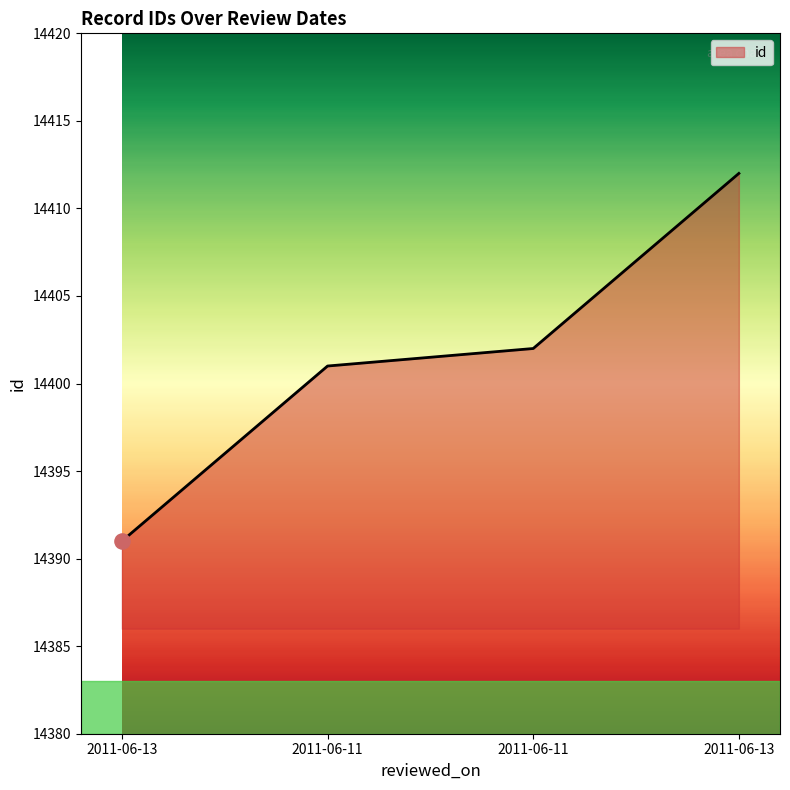

How many lines are shown in the chart?

1